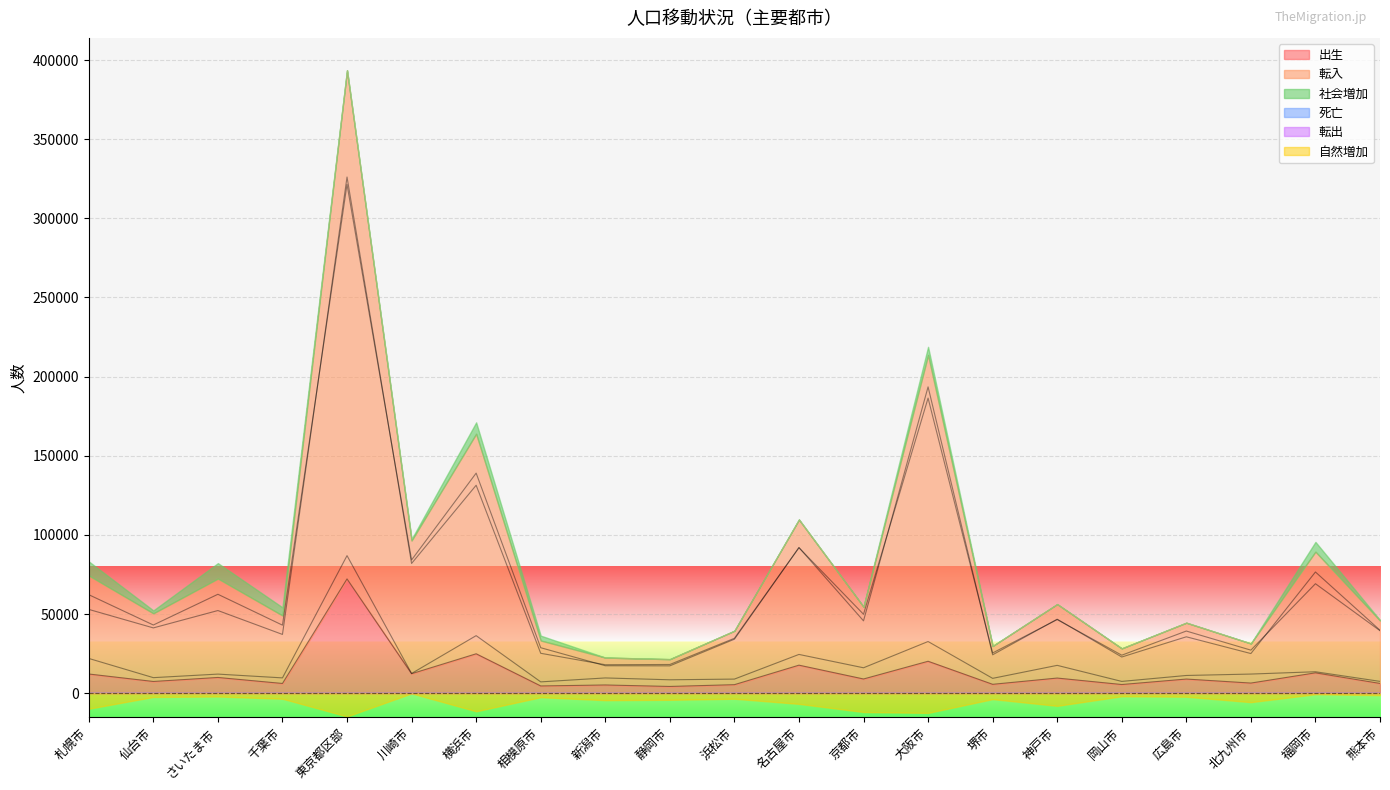

At how many categories does at least one series exceed 34311?

15